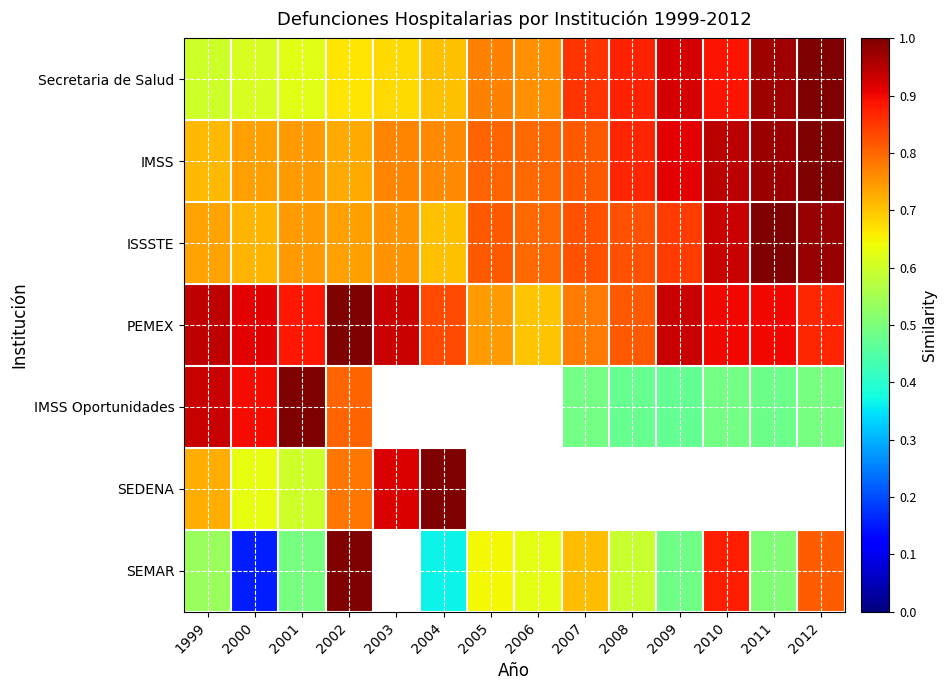

Which has a higher value, 2007 or 2004?

2007